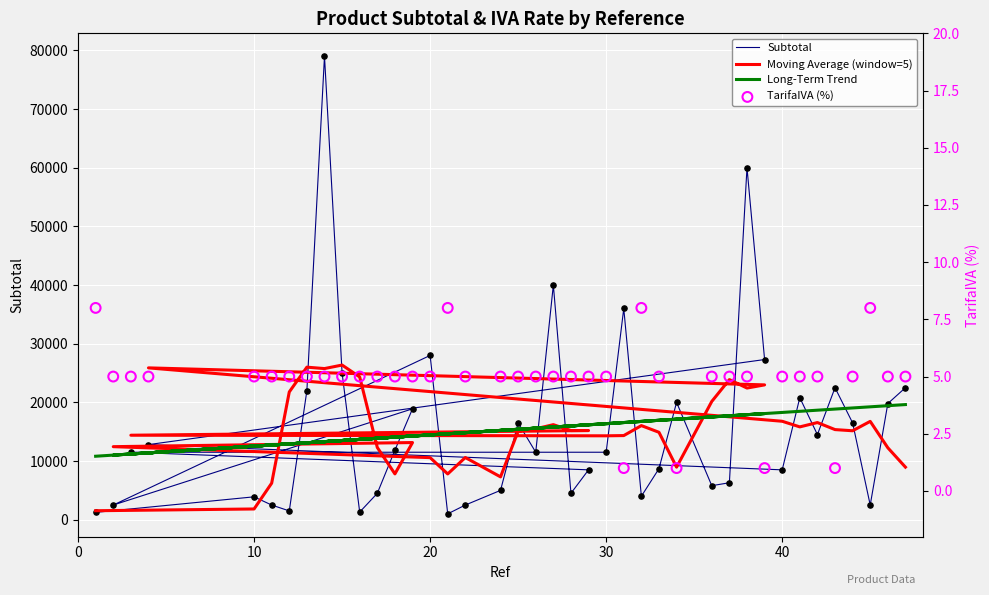

Is the value of Long-Term Trend at 33 greater than the value of TarifaIVA (%) at 15?

Yes